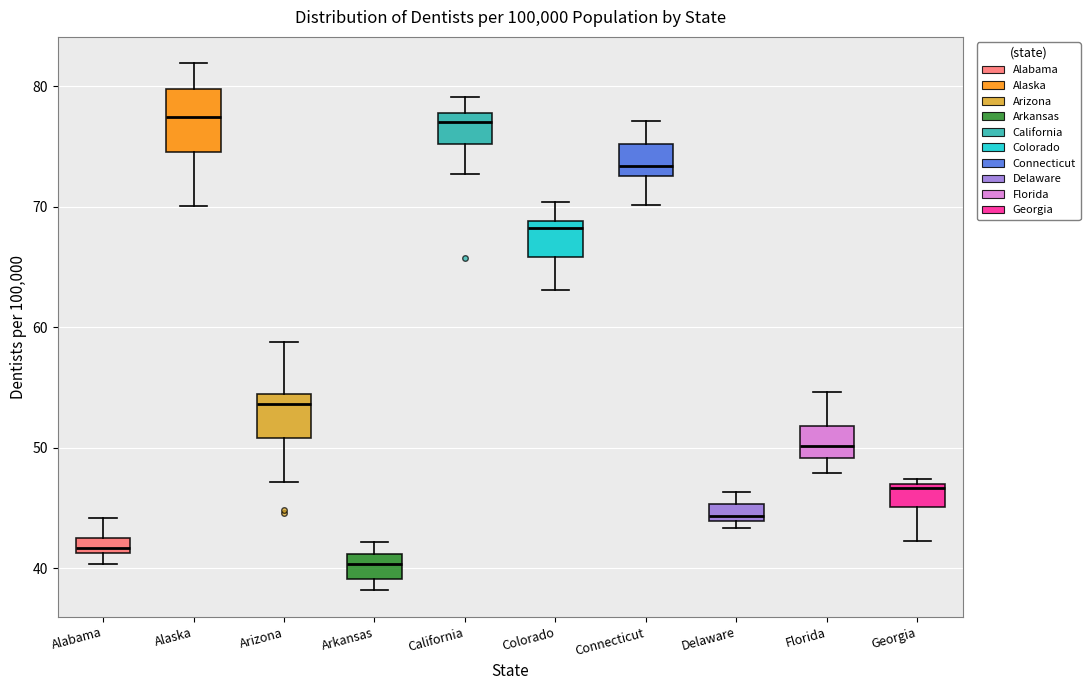

Which box is the tallest, from its lower edge to its upper edge?

Alaska